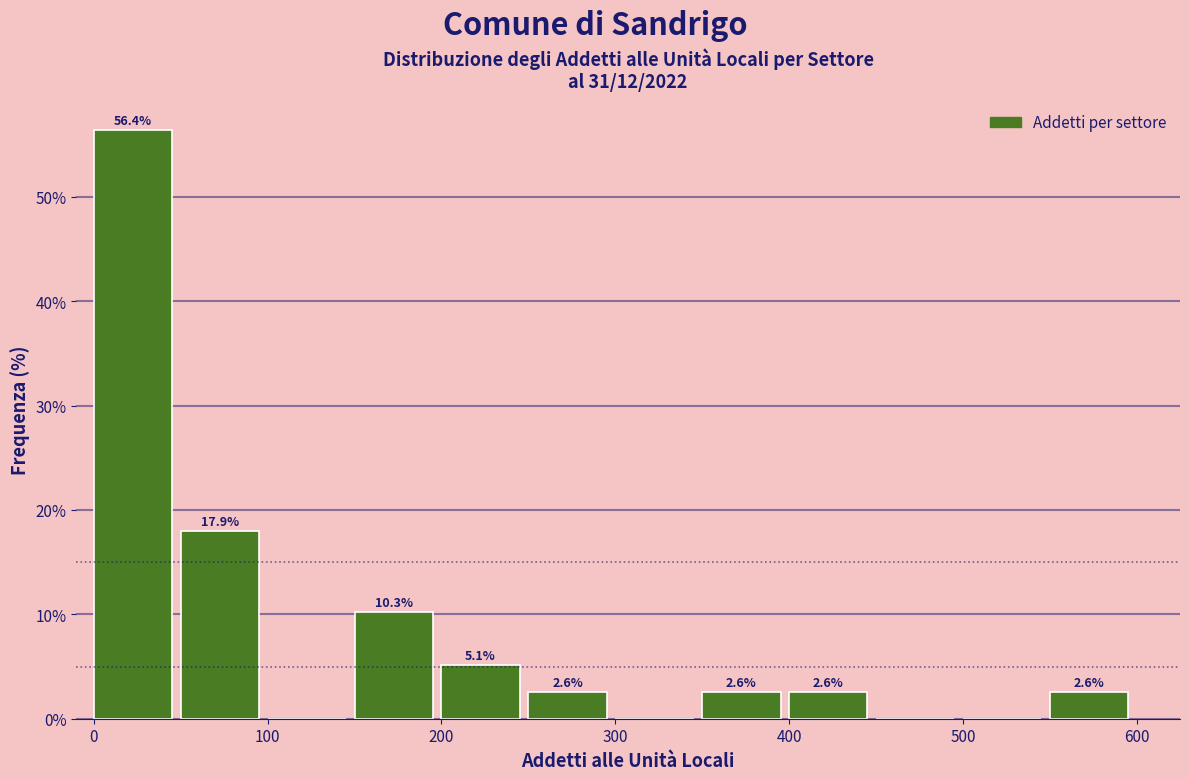

Which range on the x-axis has the tallest bar?

0 to 50